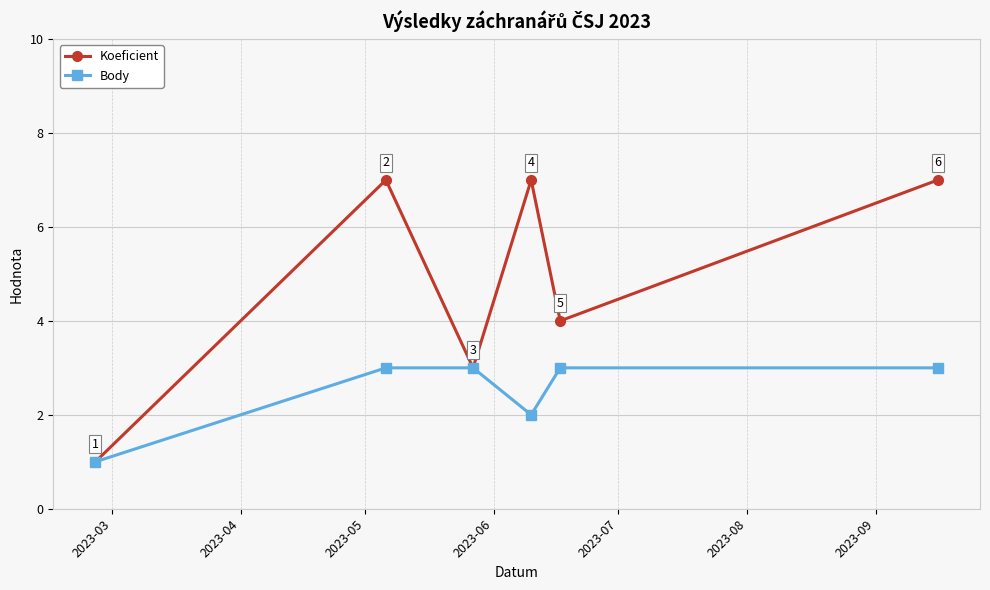

What is the lowest value of the Koeficient series?

1